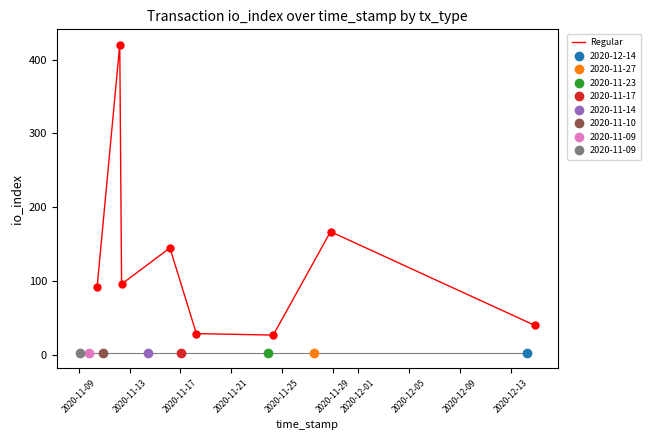

Where does the data first go above 96?

2020-11-13